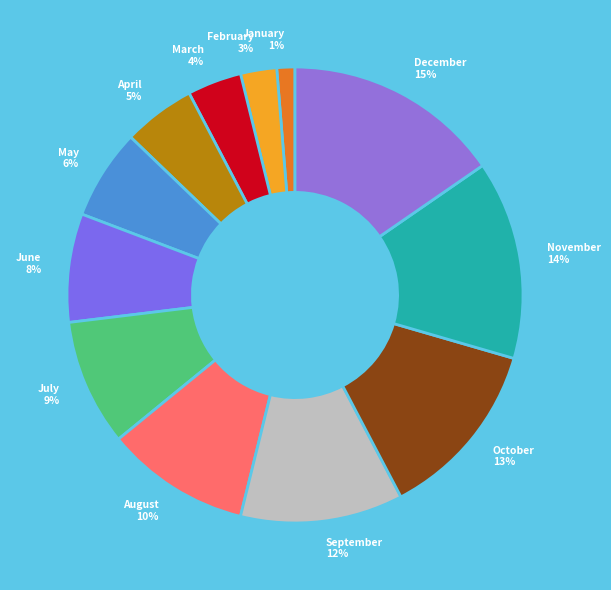

Is there a majority slice in this chart?

No